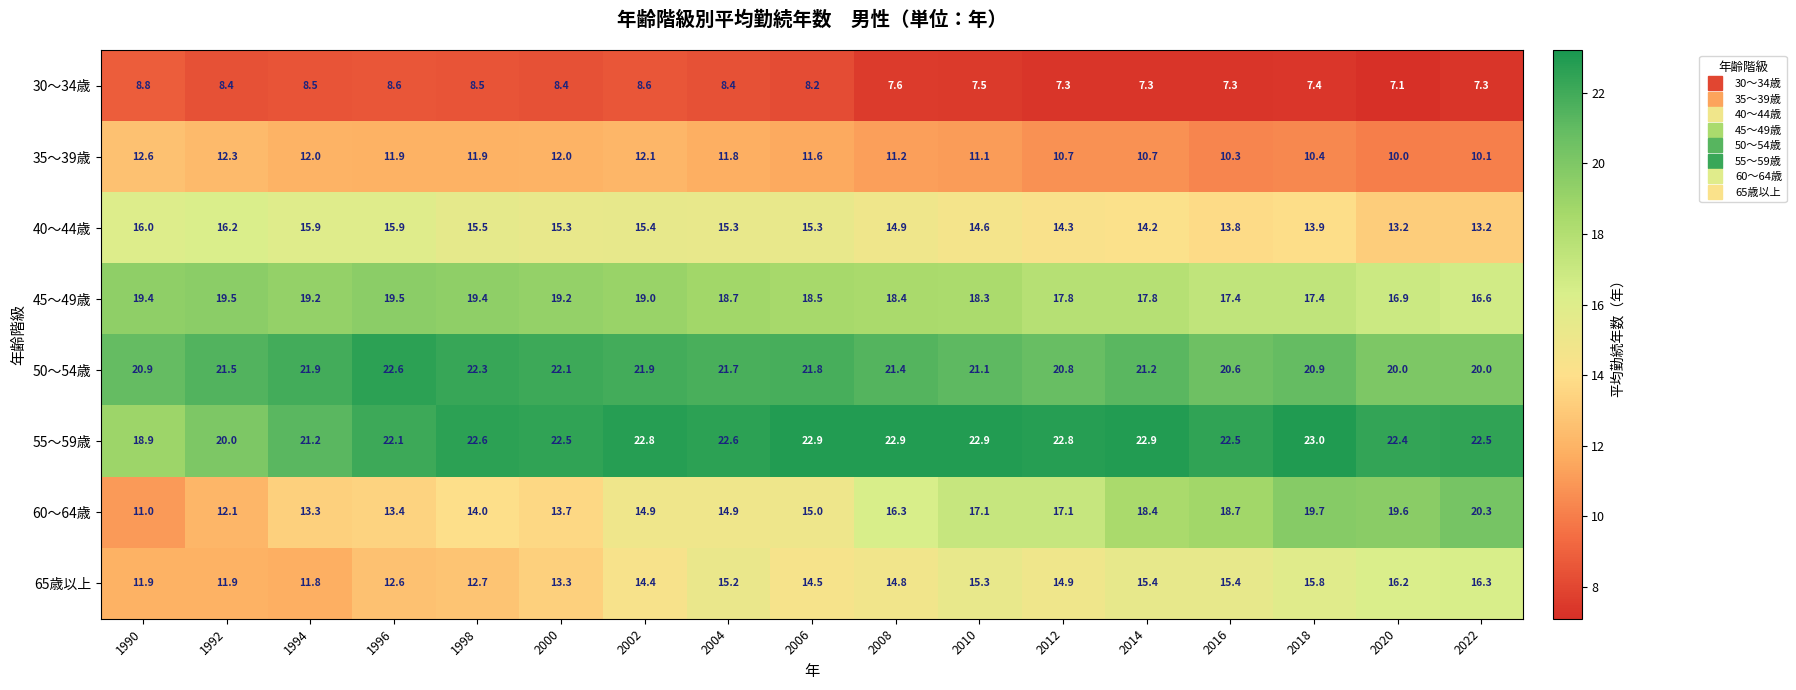

Which label corresponds to the largest value in the chart?

2018